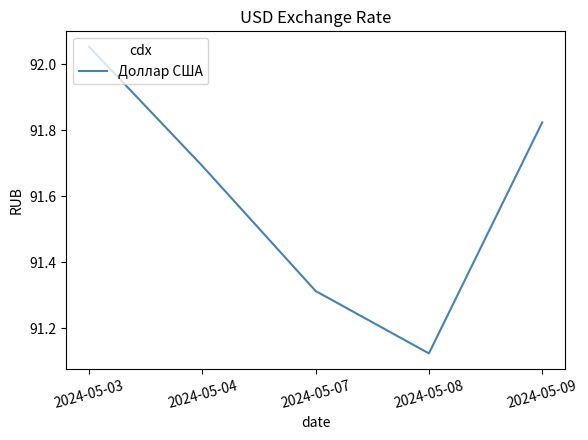

List the labels in order of value, smallest first.

2024-05-08, 2024-05-07, 2024-05-04, 2024-05-09, 2024-05-03